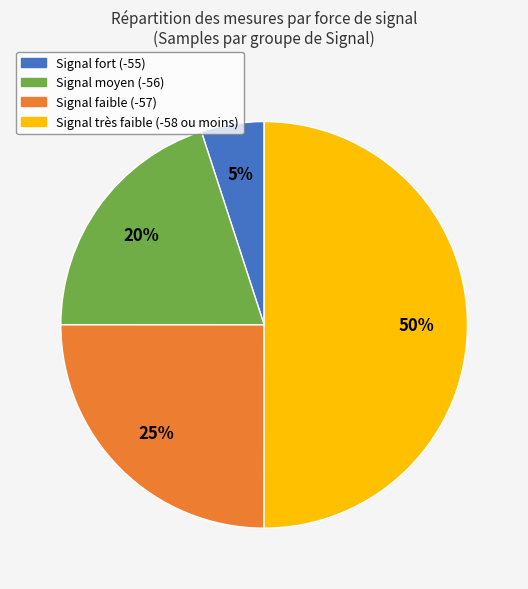

To the nearest percent, what is the difference between the largest and smallest slice percentages?

45%